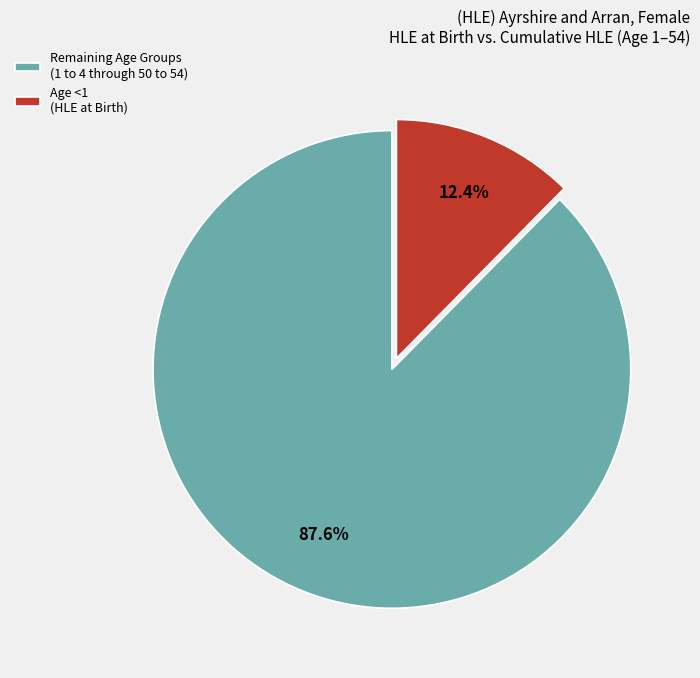

Which slice represents more than half of the pie?

Remaining Age Groups (1 to 4 through 50 to 54)